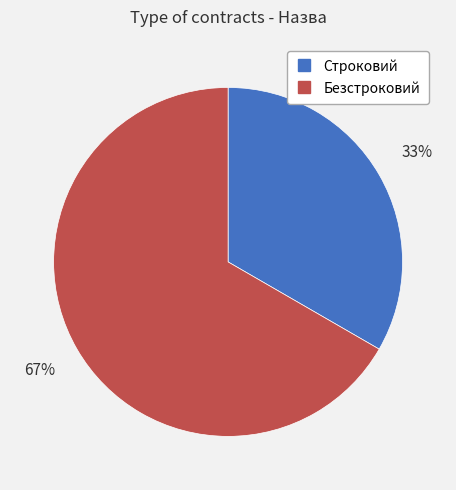

Approximately how many times larger is the value at Безстроковий compared to Строковий?

2.0